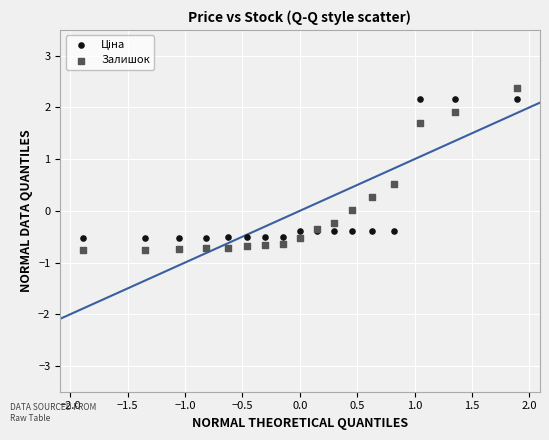

Which series has the widest spread of Y values?

Залишок